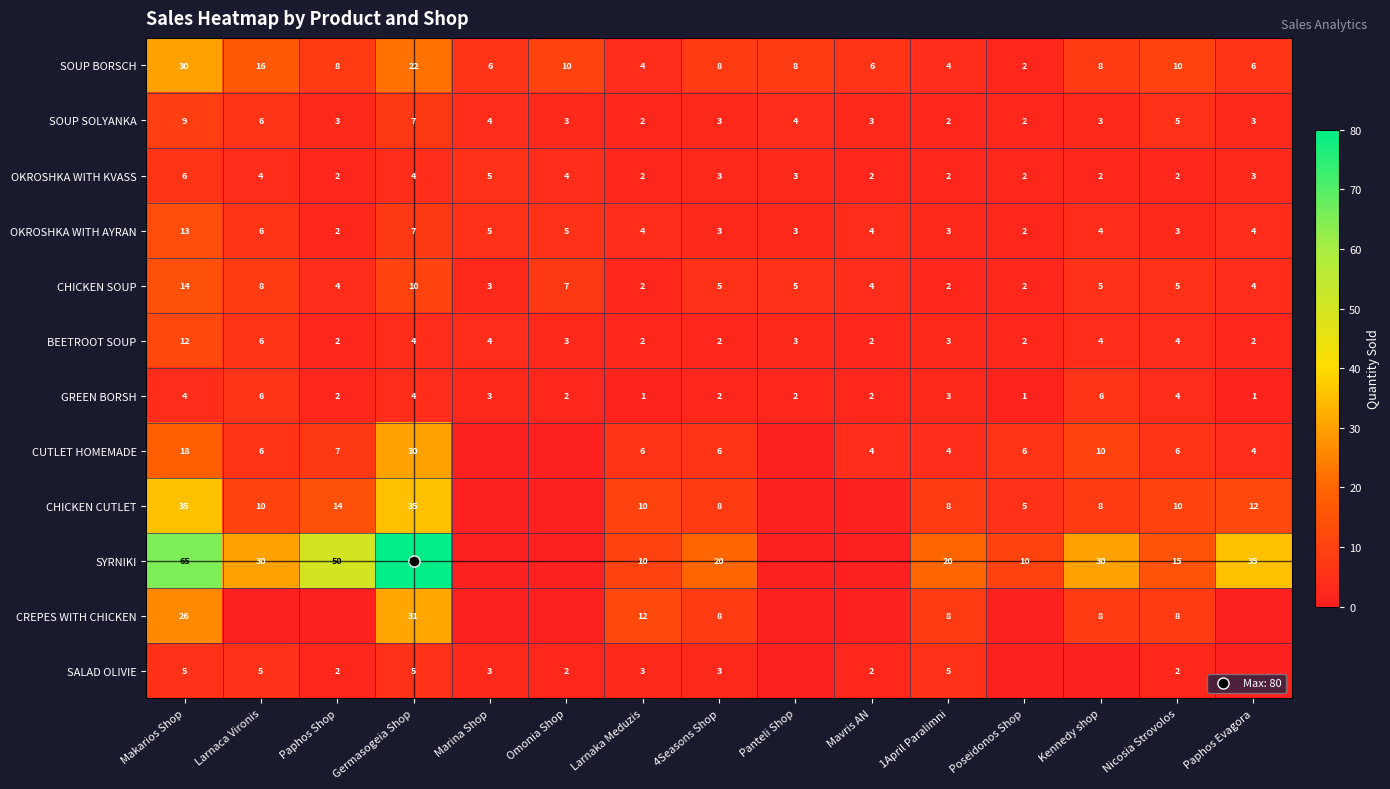

How many series are shown in this chart?

12